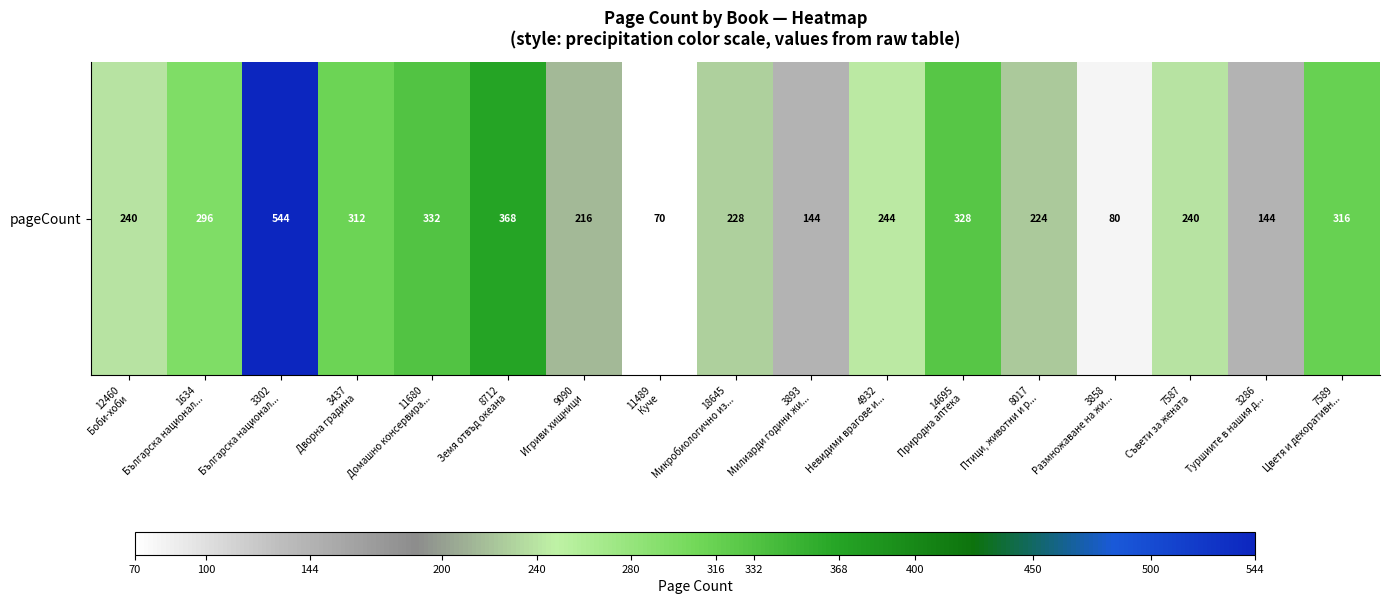

Rank the categories by value from highest to lowest.

3302
Българска национал..., 8712
Земя отвъд океана, 11680
Домашно консервира..., 14695
Природна аптека, 7589
Цветя и декоративн..., 3437
Дворна градина, 1634
Българска национал..., 4932
Невидими врагове и..., 12460
Боби-хоби, 7587
Съвети за жената, 18645
Микробиологично из..., 8017
Птици, животни и р..., 9090
Игриви хищници, 3893
Милиарди години жи..., 3286
Туршиите в нашия д..., 3858
Размножаване на жи..., 11489
Куче